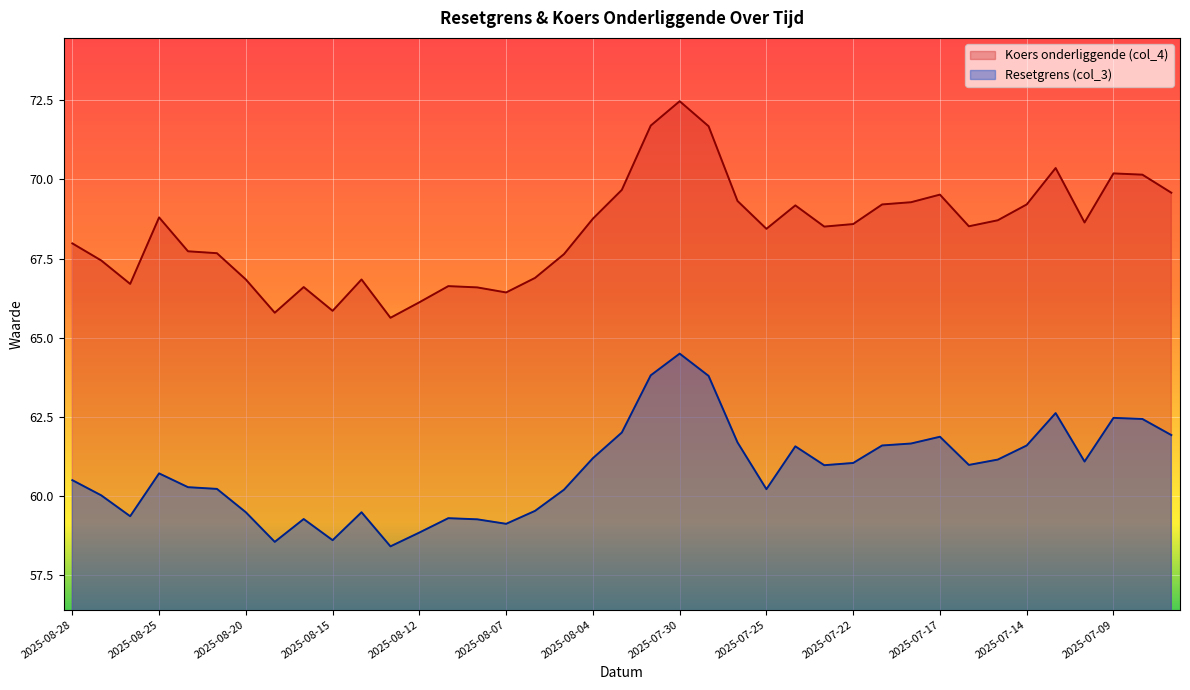

List the series in order of their peak value, lowest first.

Resetgrens (col_3), Koers onderliggende (col_4)